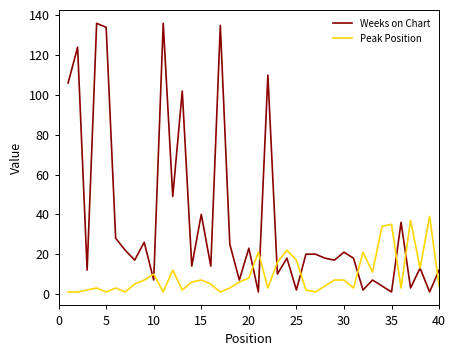

Which series ends up on top after the final intersection of Peak Position and Weeks on Chart?

Weeks on Chart